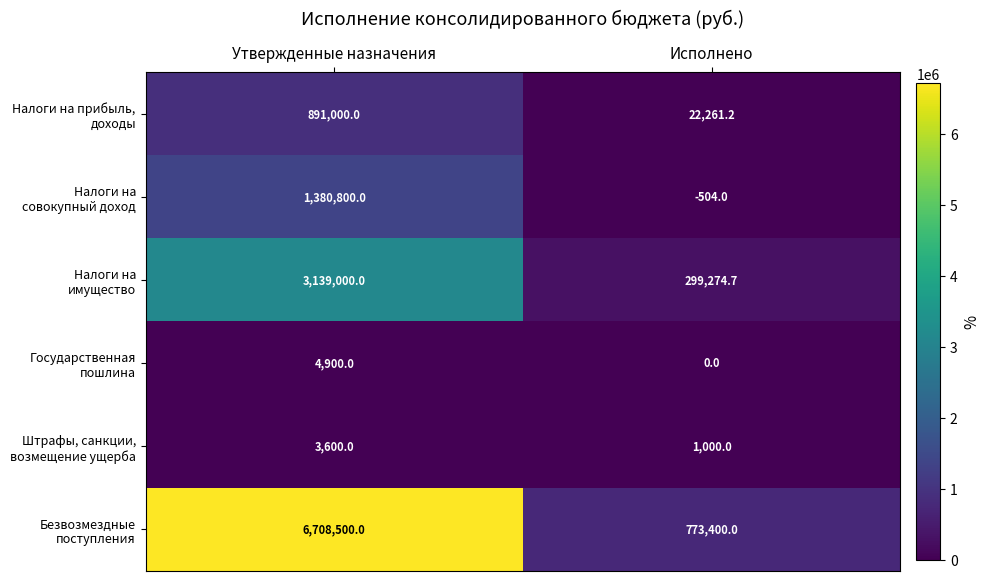

How many categories are shown in the chart?

2